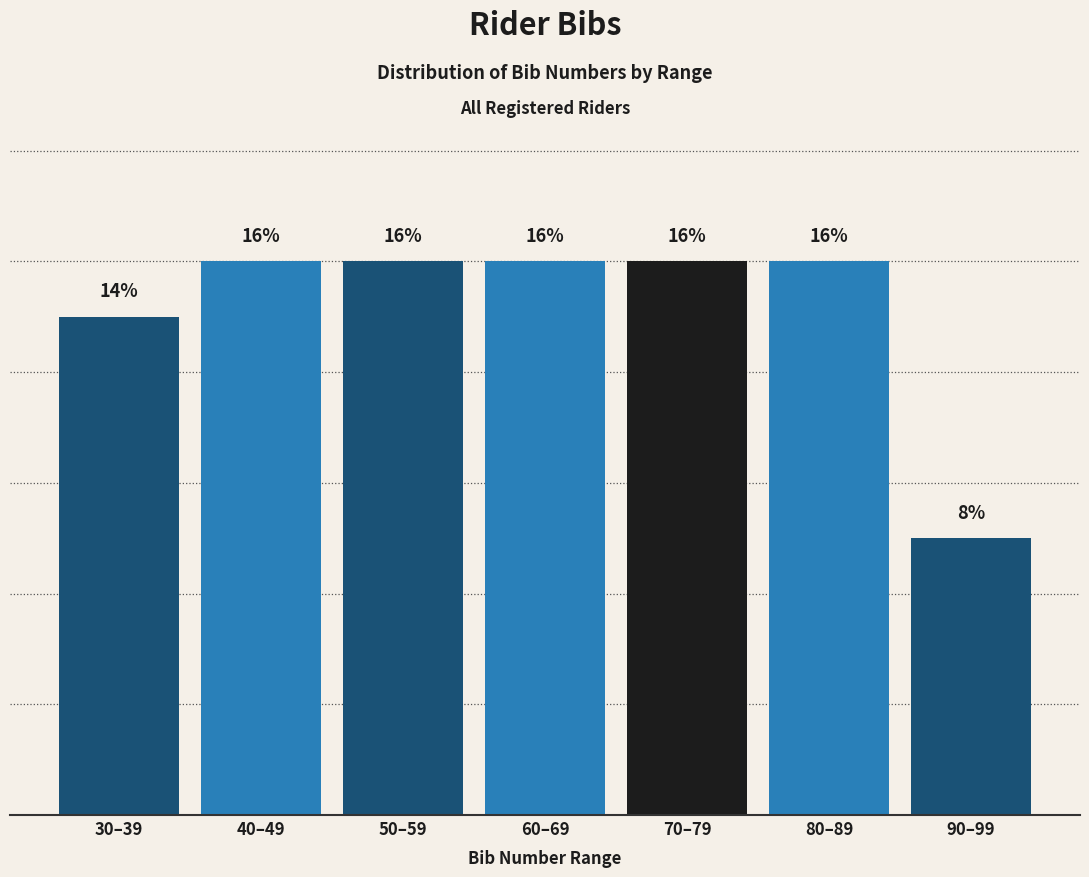

Does the chart contain any negative values?

No